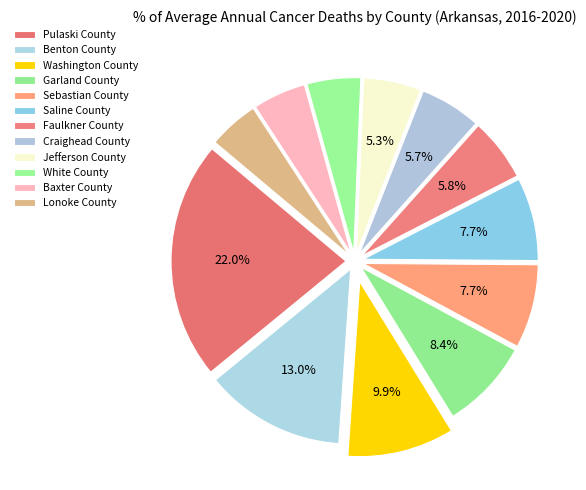

Which category has the biggest portion of the pie?

Pulaski County